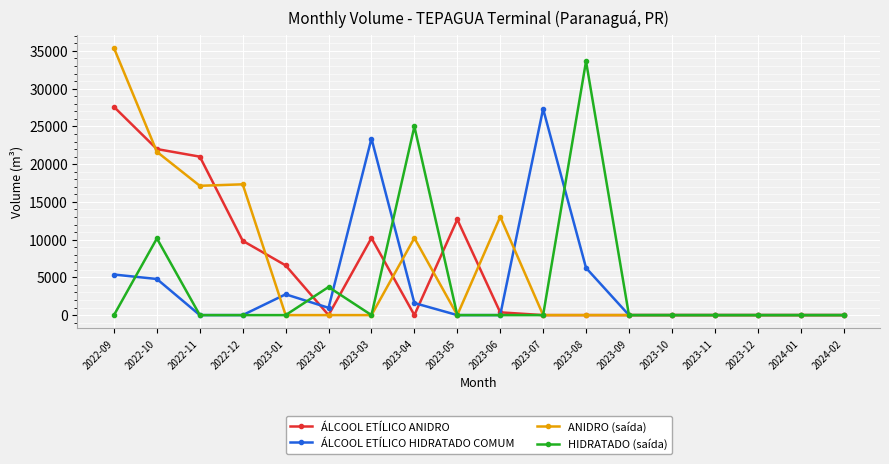

At how many categories does at least one series exceed 24480?

4